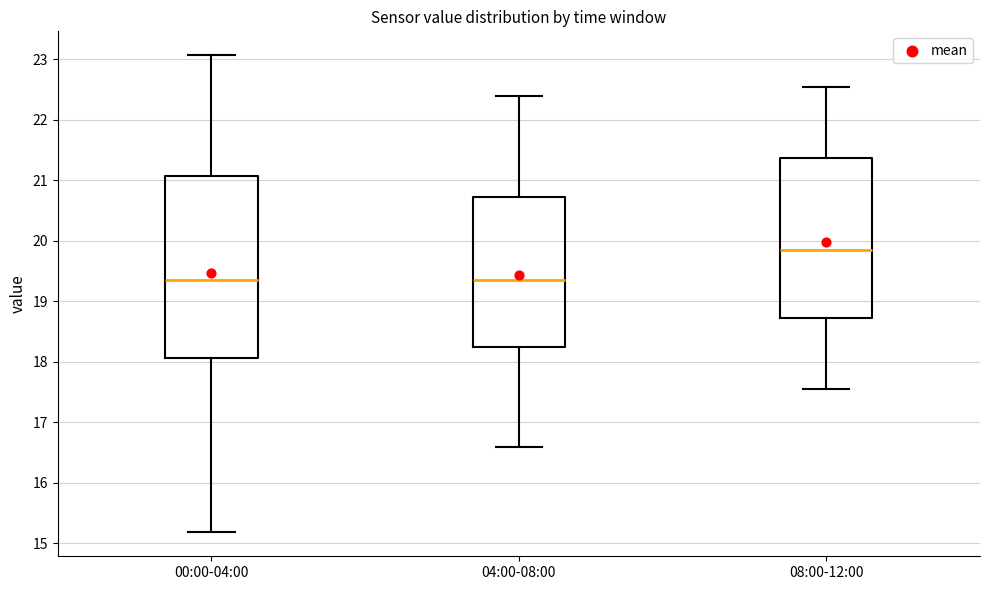

Reading left to right, transcribe this box plot: for each box, give where its median line is, the range the box spans, and where its two whiskers end, as read against the y-axis. The values are not printed on the chart, so give them approximately, as read against the axis.

00:00-04:00: median 19.4, box 18.1 to 21.1, whiskers 15.2 to 23.1
04:00-08:00: median 19.4, box 18.3 to 20.7, whiskers 16.6 to 22.4
08:00-12:00: median 19.9, box 18.7 to 21.4, whiskers 17.6 to 22.6